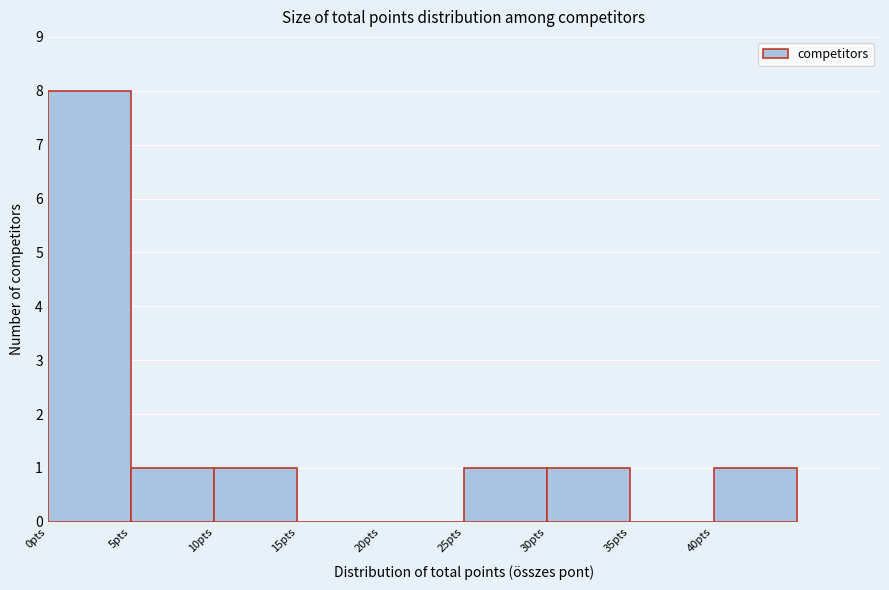

Reading left to right, transcribe this chart: for each bar, give the range it covers on the x-axis and its height. The values are not printed on the chart, so give them approximately, as read against the axis.

0 to 5: 8
5 to 10: 1
10 to 15: 1
15 to 20: 0
20 to 25: 0
25 to 30: 1
30 to 35: 1
35 to 40: 0
40 to 45: 1